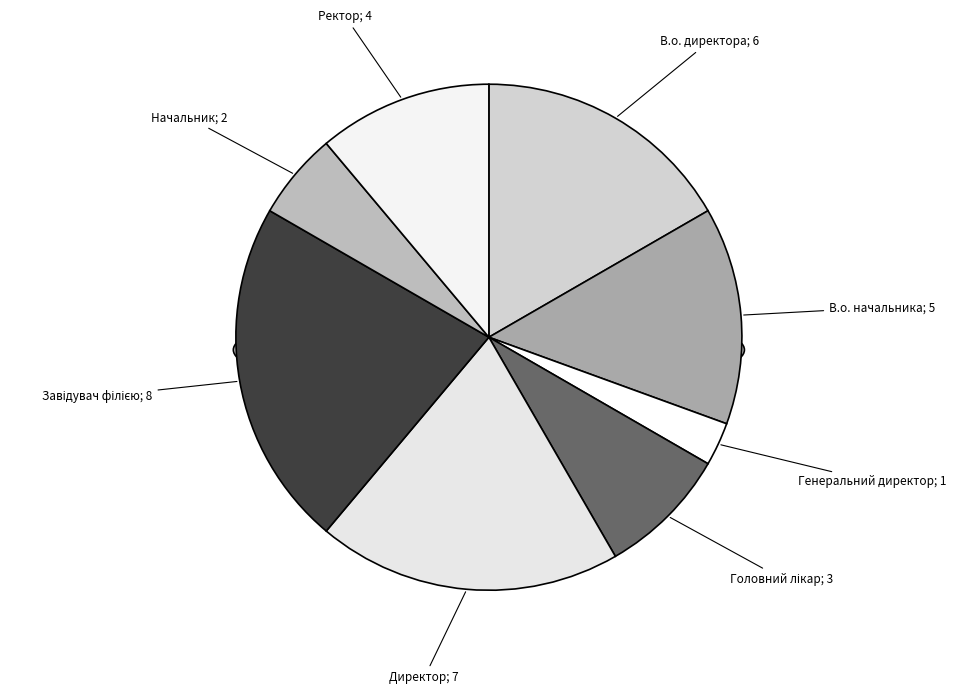

What is the largest slice in the pie chart?

Завідувач філією